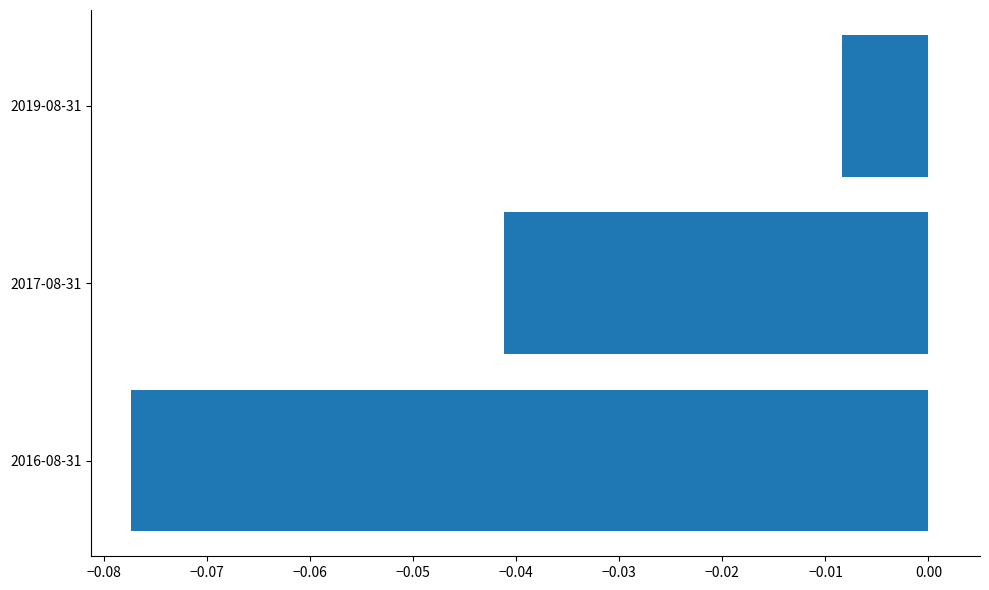

Where is the data nearest to the value 0?

2019-08-31